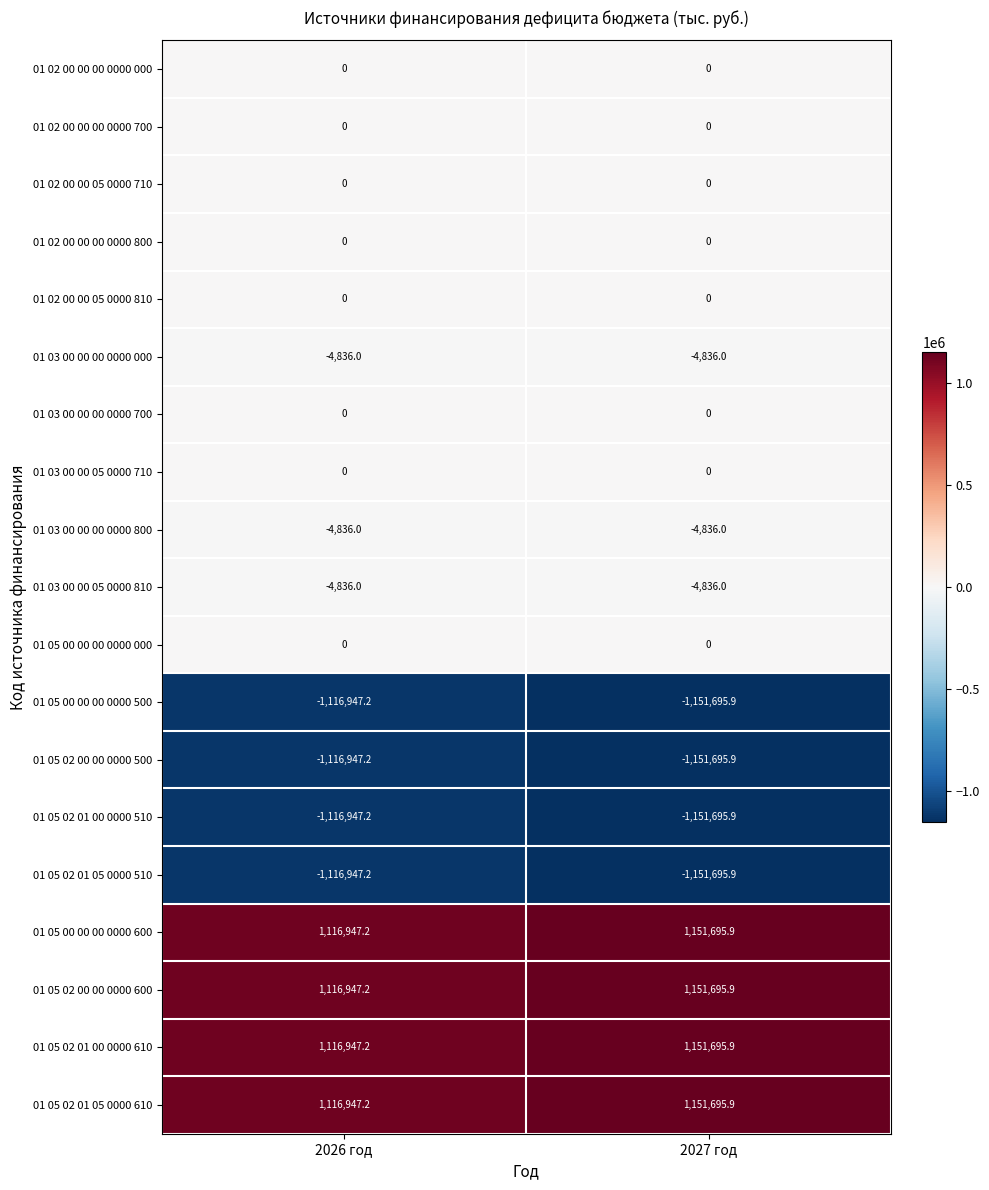

What is the smallest value displayed?

-1151695.9